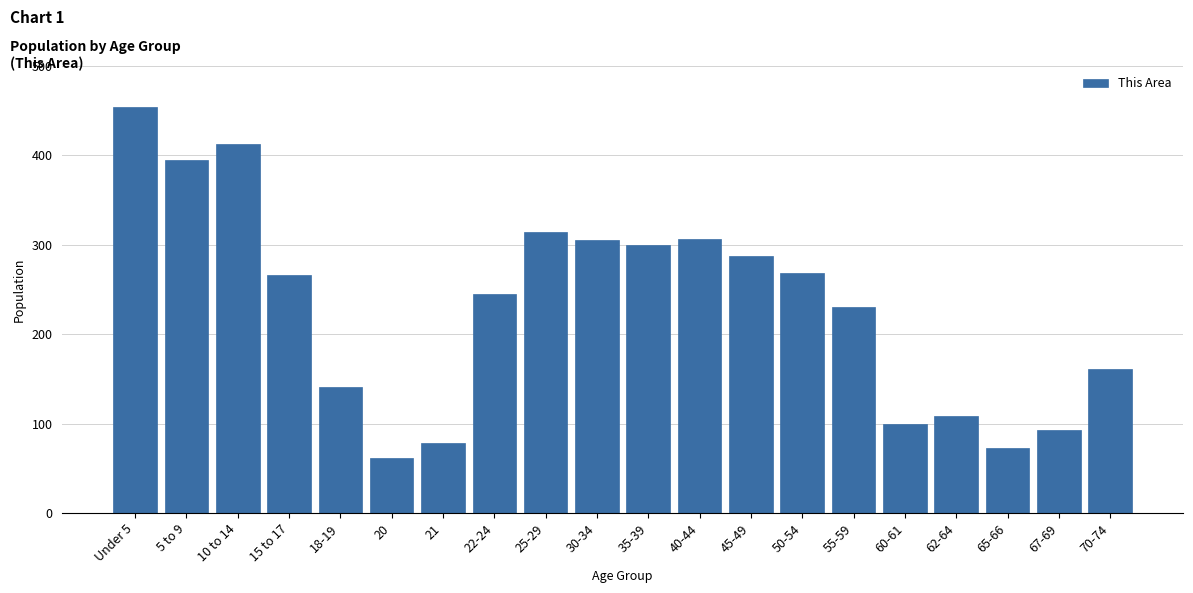

What is the label of the 19th bar from the right?

5 to 9